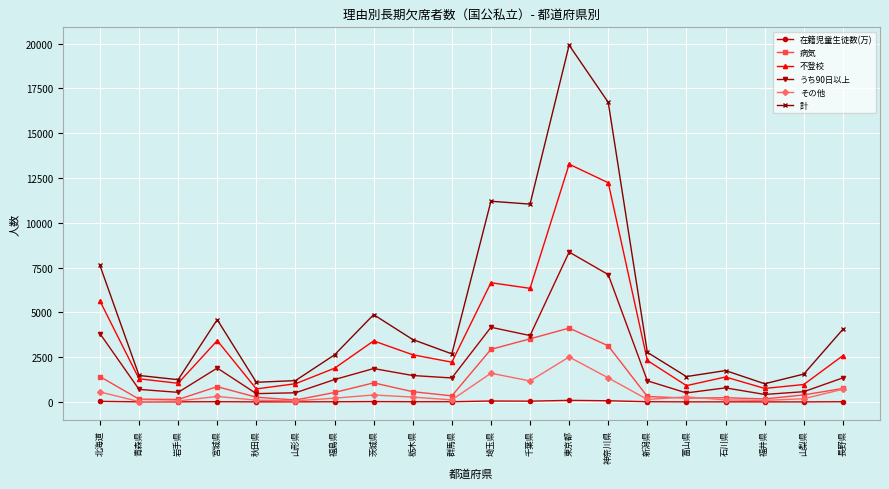

Which series has the widest spread of values?

計